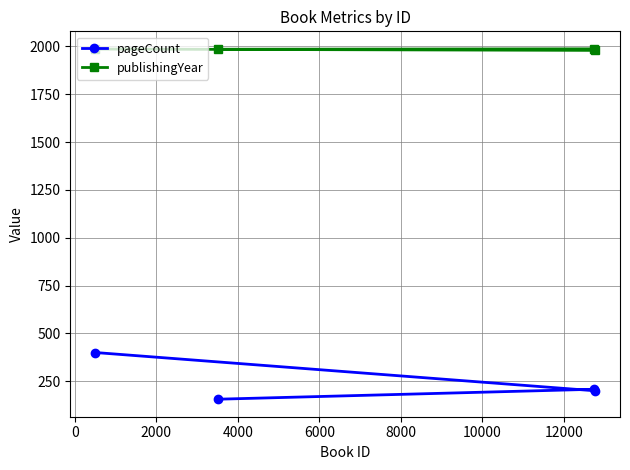

Which series has the largest total across all categories?

publishingYear